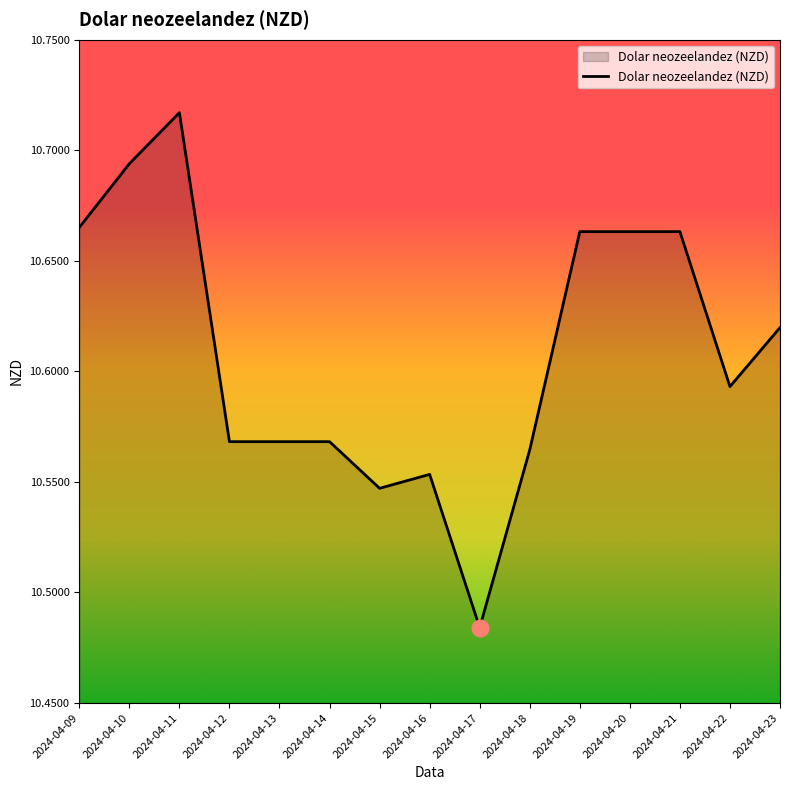

What is the sum of all values?

159.1